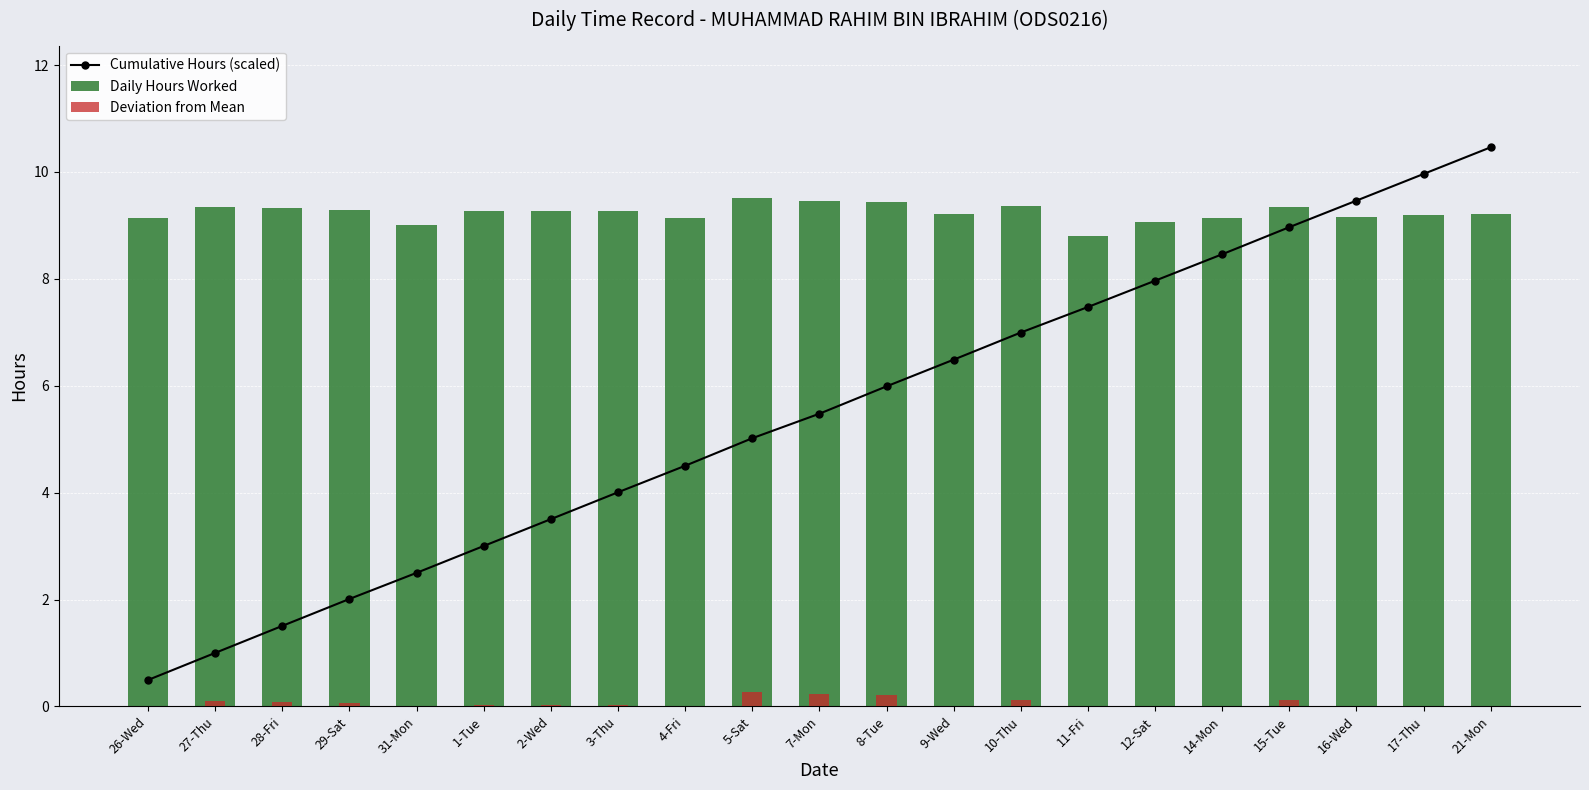

Where does the Deviation from Mean series first go above 0?

27-Thu